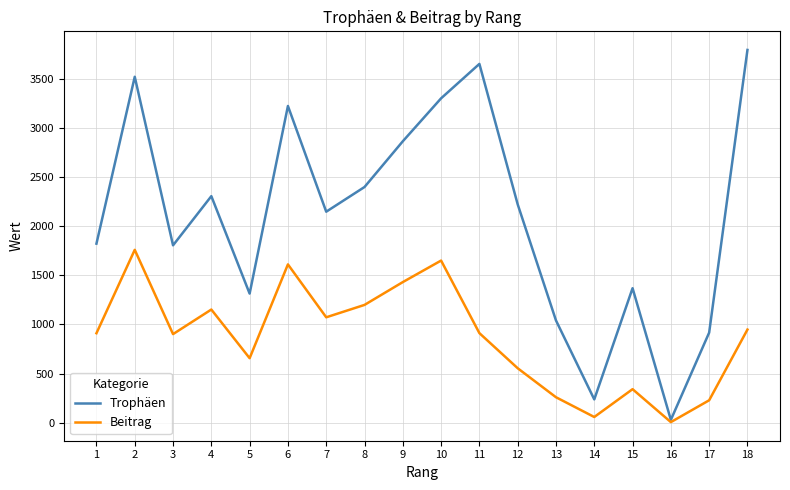

How many interior local valleys does the Beitrag series have?

5